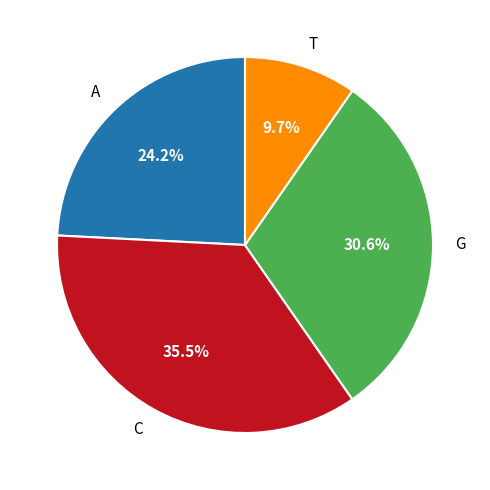

How many segments does this pie chart have?

4